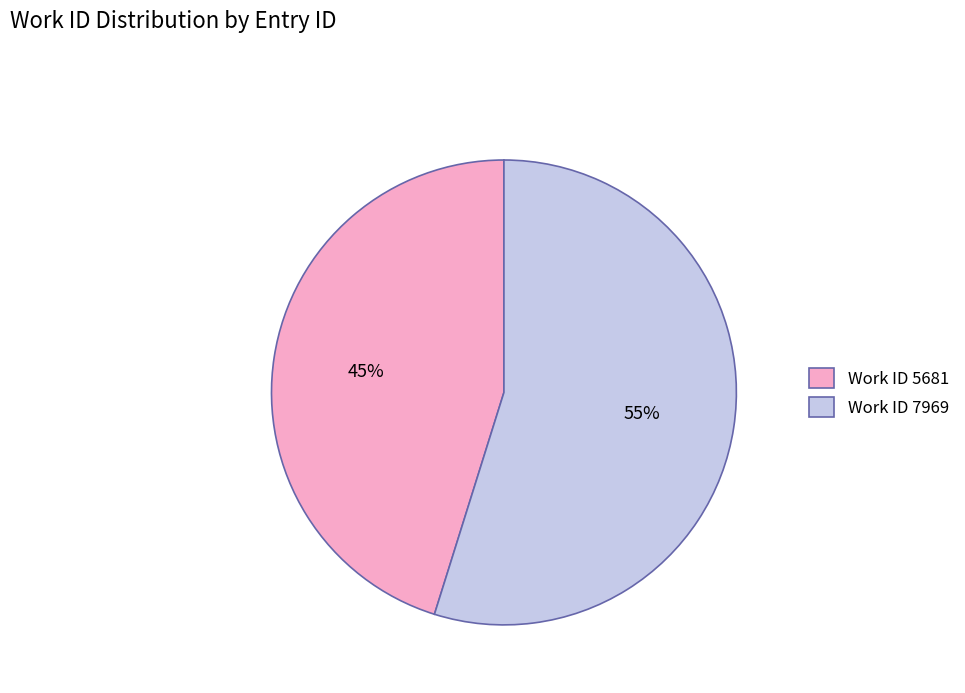

Approximately how many times larger is the value at Work ID 5681 compared to Work ID 7969?

0.8